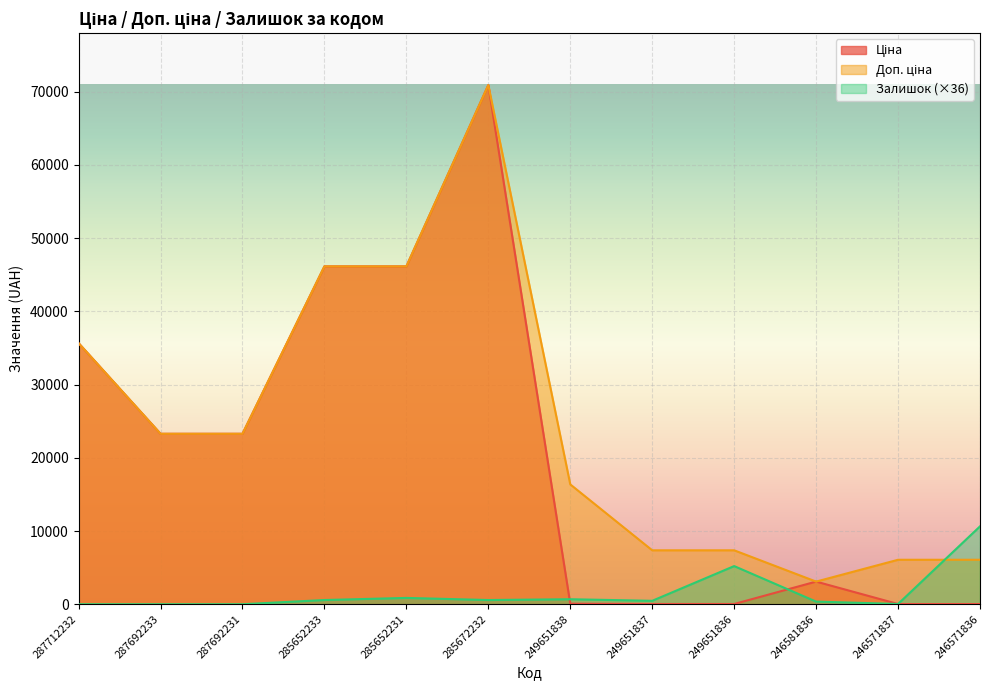

What are all the series names shown in the legend?

Ціна, Доп. ціна, Залишок